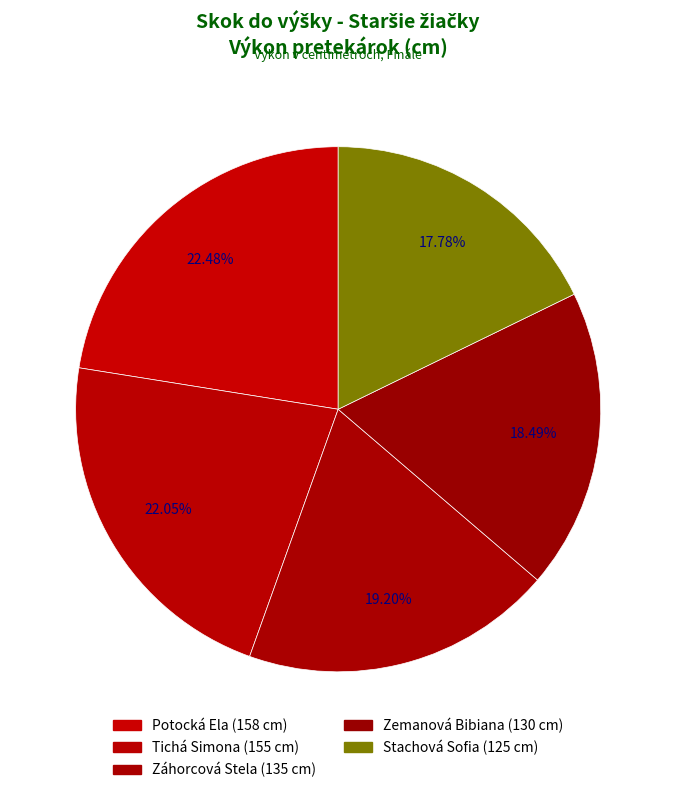

To the nearest percent, what portion does Zemanová Bibiana represent?

18%